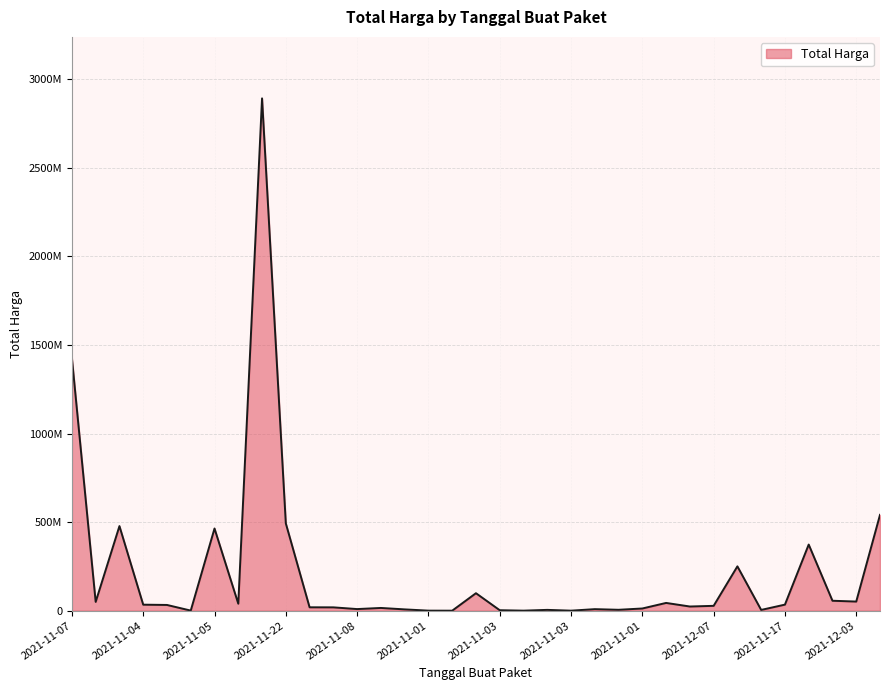

Does the chart have visible grid lines?

Yes